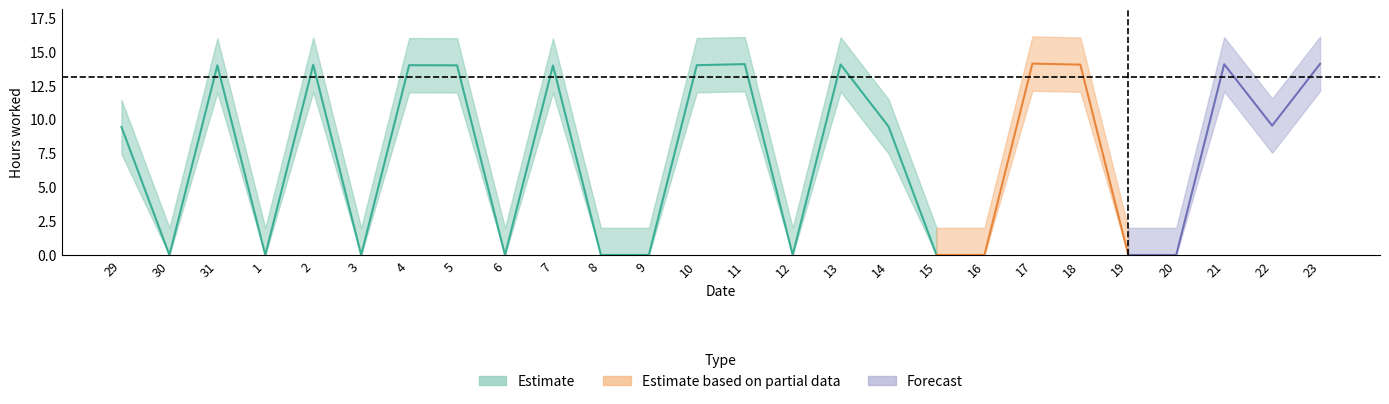

Rank the categories by Estimate value from highest to lowest.

17, 23, 11, 21, 13, 18, 2, 4, 10, 31, 5, 7, 22, 14, 29, 30, 1, 3, 6, 8, 9, 12, 15, 16, 19, 20